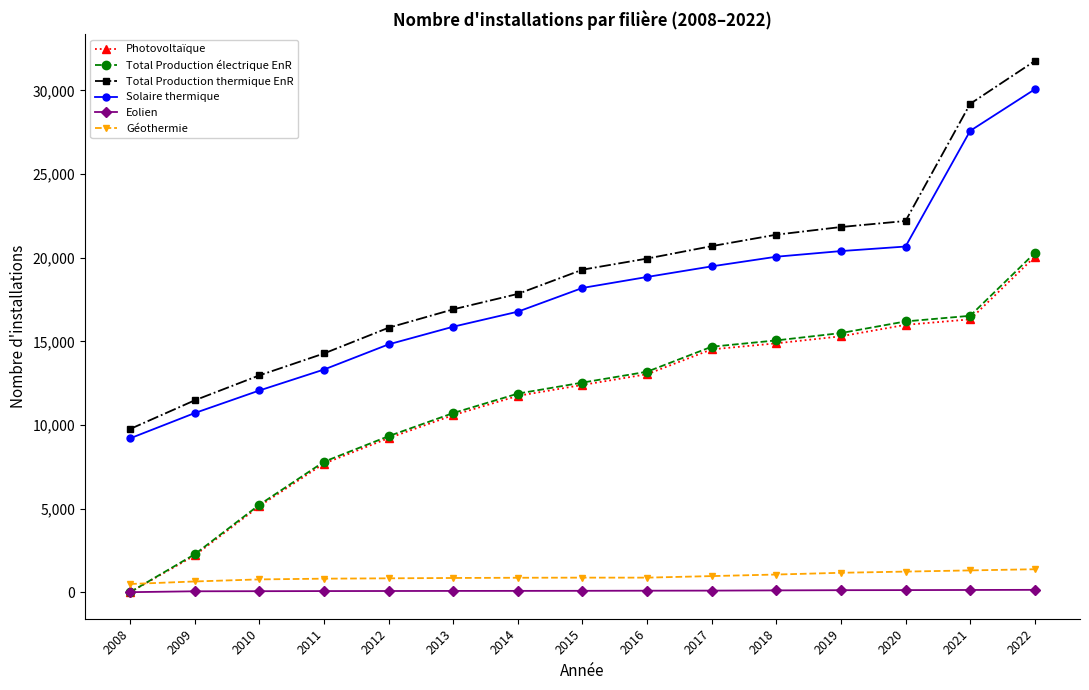

How many lines are shown in the chart?

6